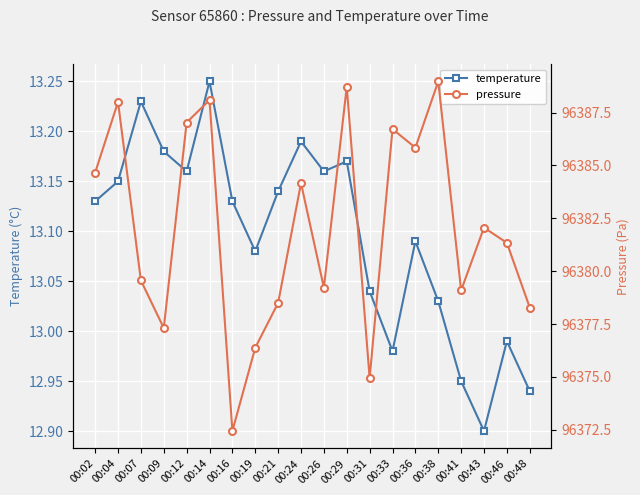

What is the sum of the pressure values at 00:41 and 00:07?

192758.6